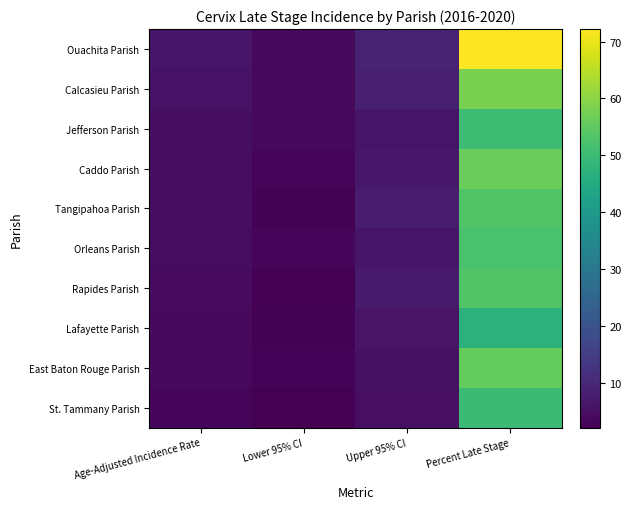

What is the difference between the highest and lowest values at Upper 95% CI?

4.1